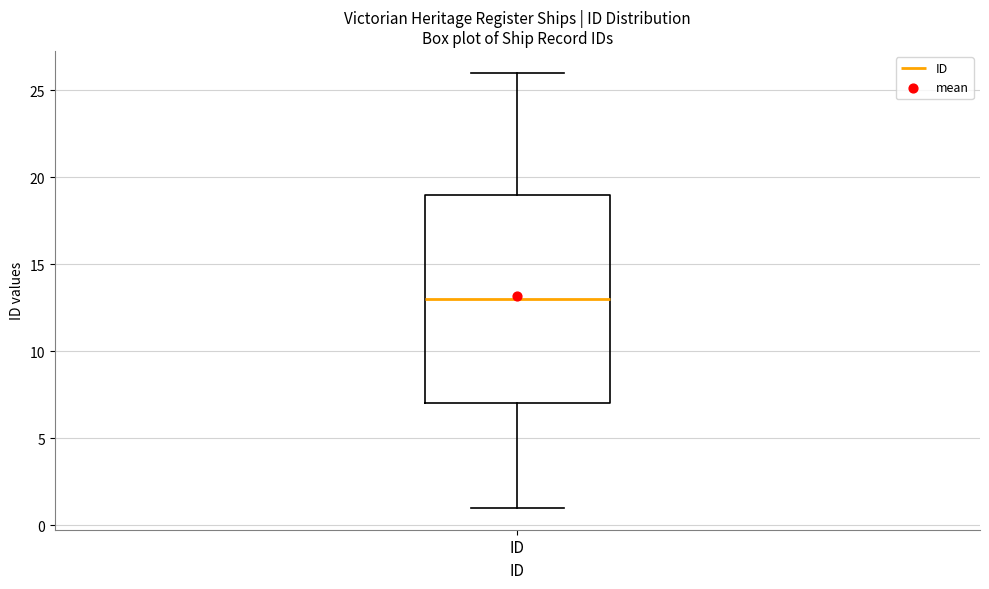

Read this box plot against the y-axis: the position of the median line, the range covered by the box, and the ends of both whiskers. The values are not printed on the chart, so give them approximately, as read against the axis.

median 13, box 7 to 19, whiskers 1 to 26